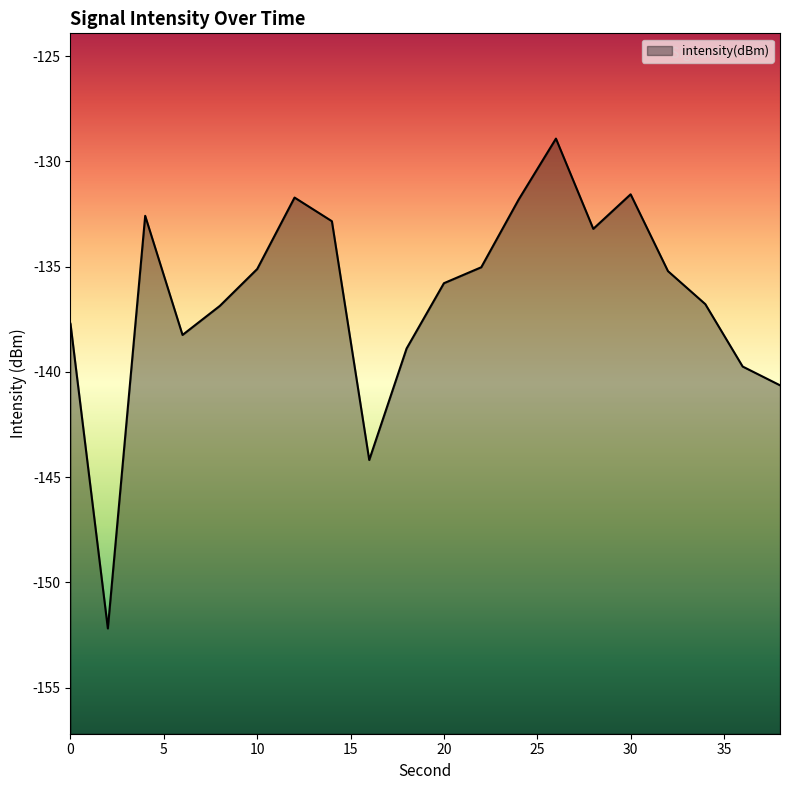

List the labels in order of value, largest first.

26, 30, 12, 24, 4, 14, 28, 22, 10, 32, 20, 34, 8, 0, 6, 18, 36, 38, 16, 2